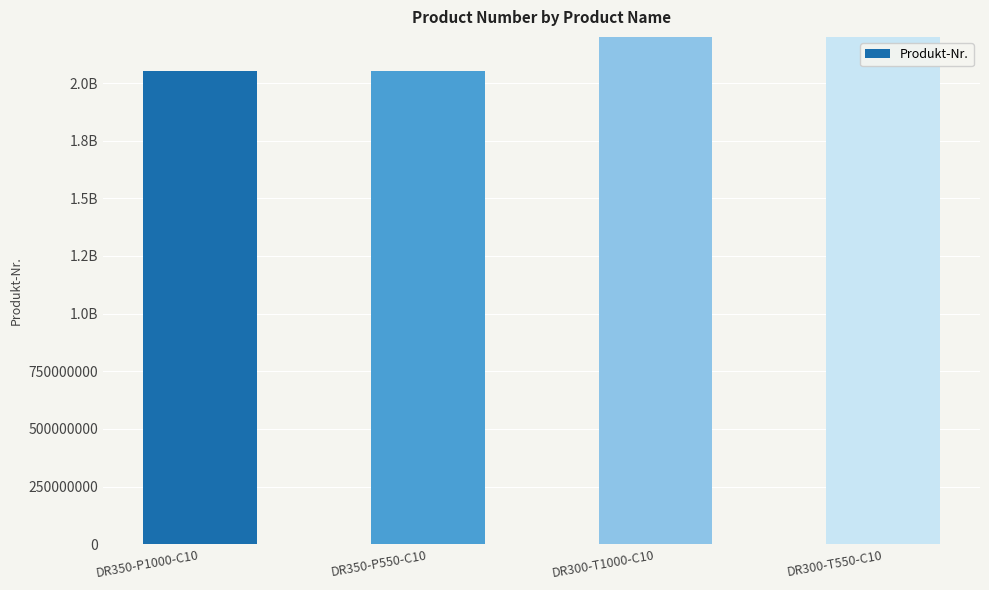

Is it true that the value at DR350-P550-C10 is 631763628?

False